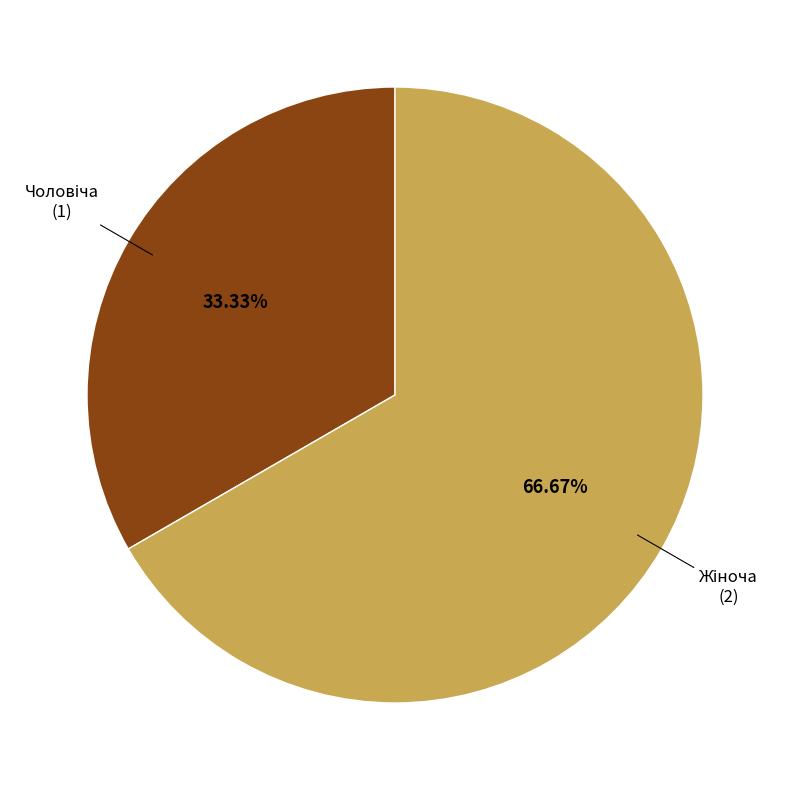

Is there a majority slice in this chart?

Yes